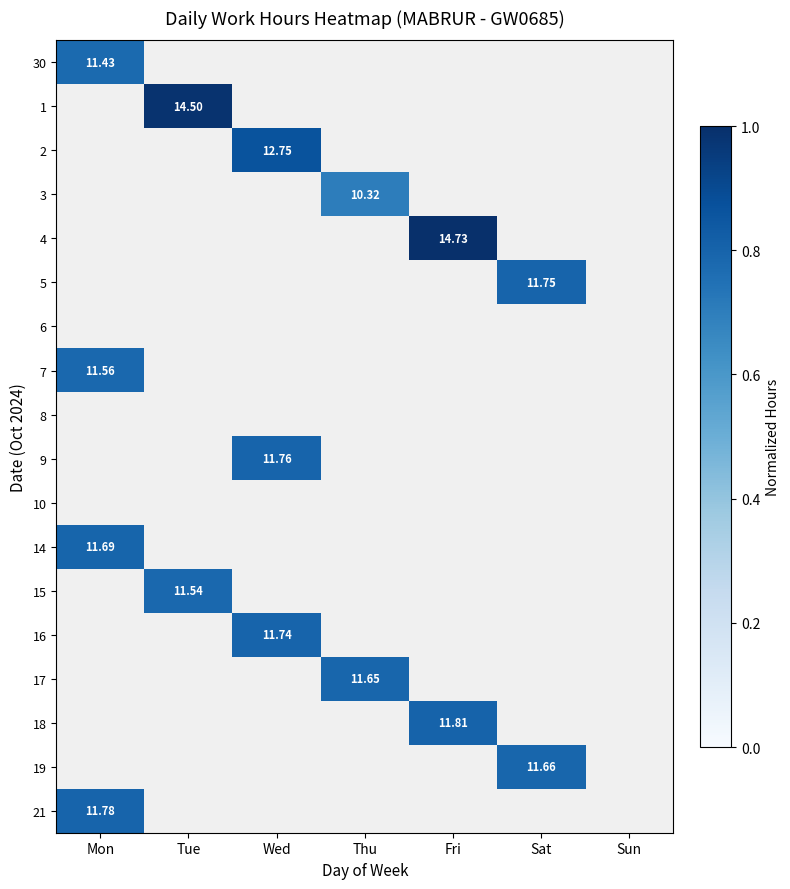

At which category does the chart reach its peak across all series?

Fri